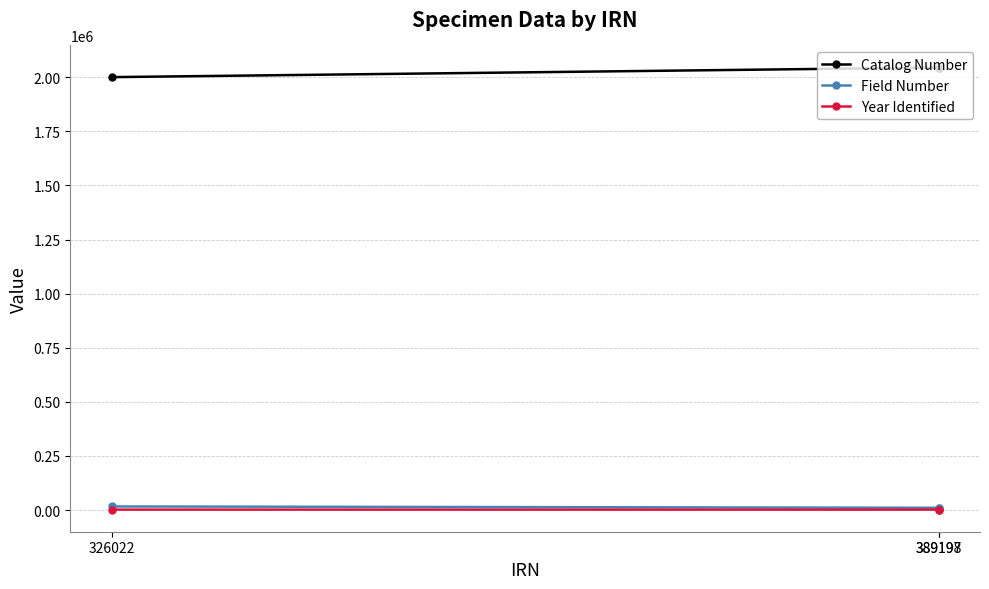

What value does the Field Number series have at 389198?

11057